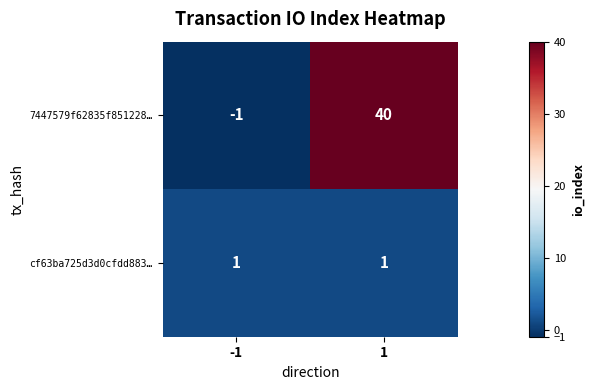

At which category is the sum across all series the highest?

1